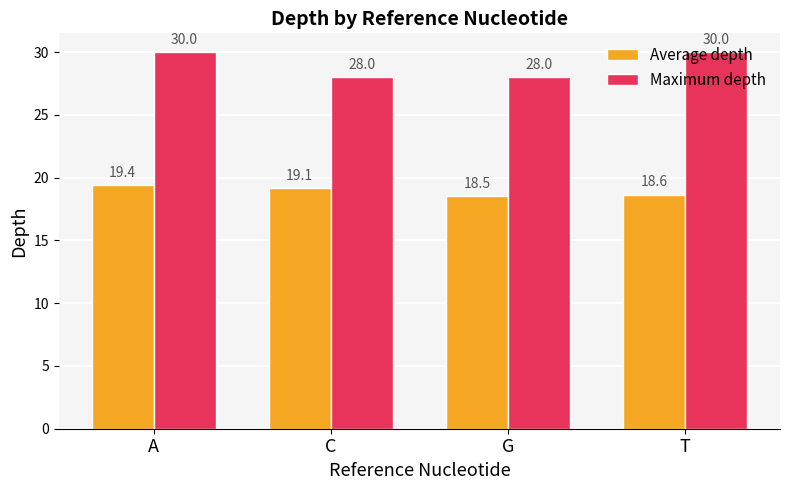

What is the highest value of the Average depth series?

19.4